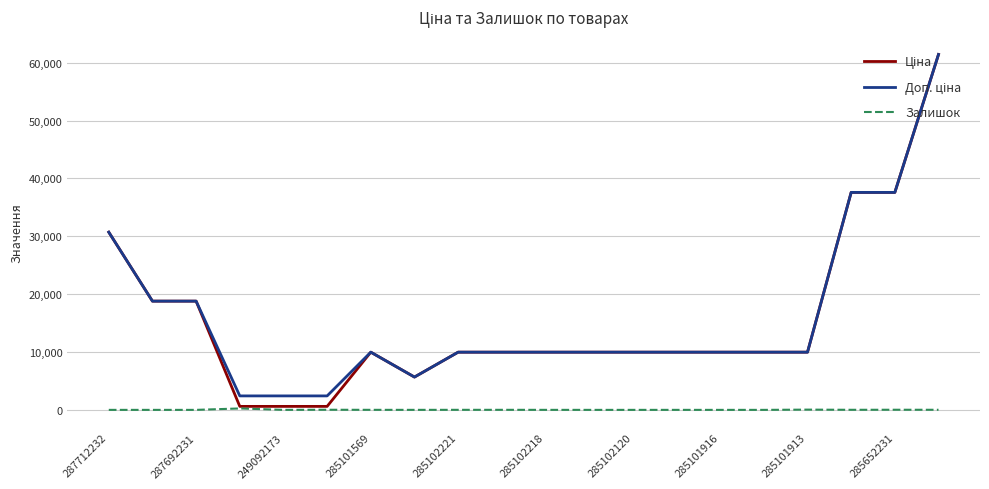

How many lines are shown in the chart?

3